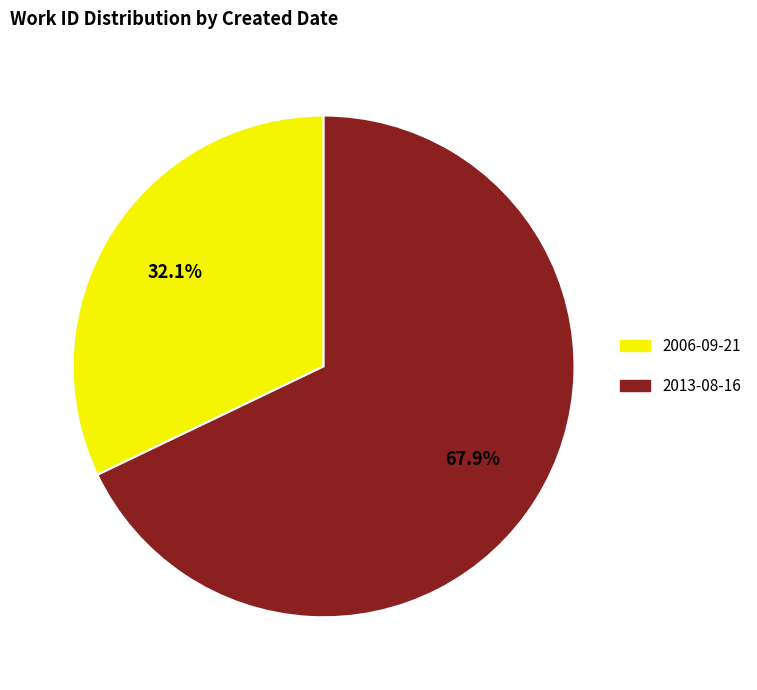

Combined, do 2006-09-21 and 2013-08-16 account for over 50%?

Yes